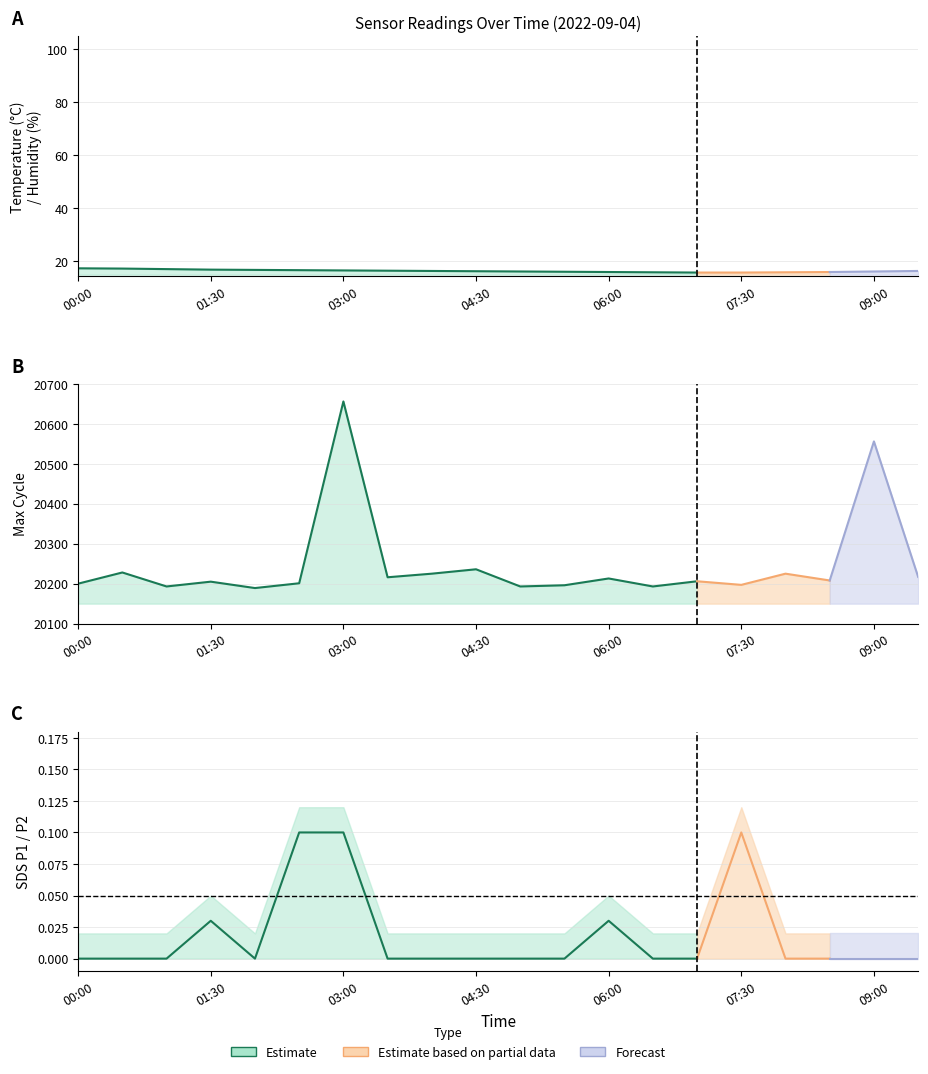

At which label does Humidity reach its peak?

00:00